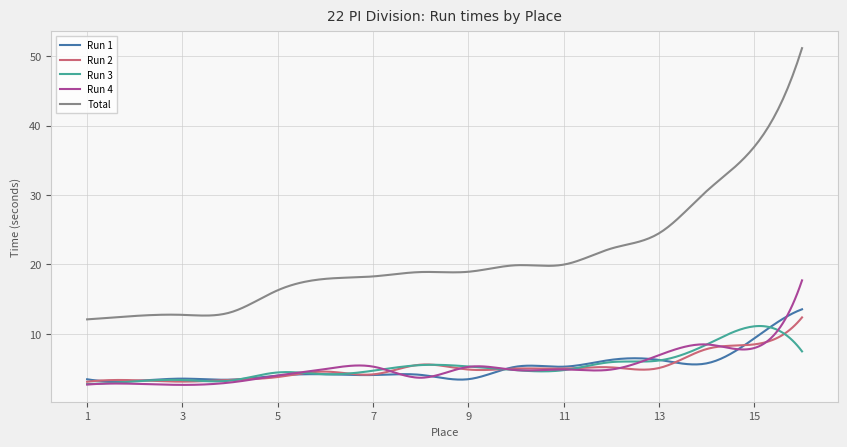

What is the minimum value for Run 2?

3.1